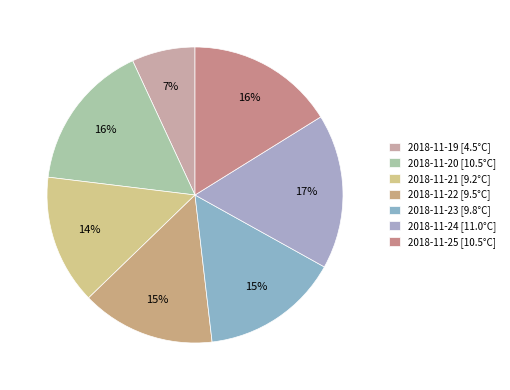

To the nearest percent, what portion does 2018-11-19 represent?

7%